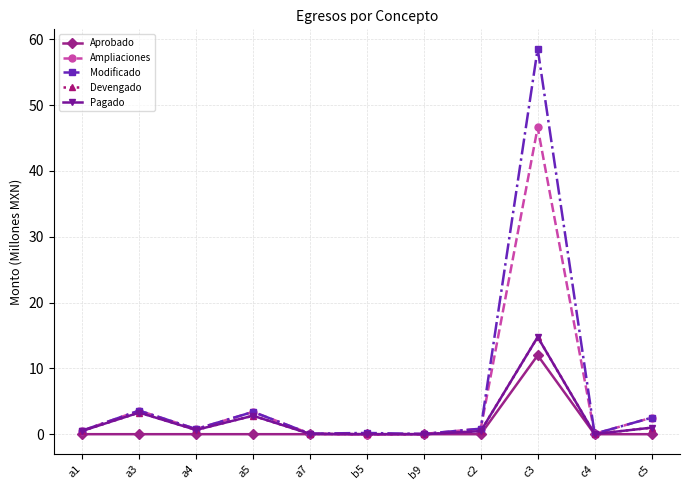

True or false: Aprobado and Modificado cross at least once.

False